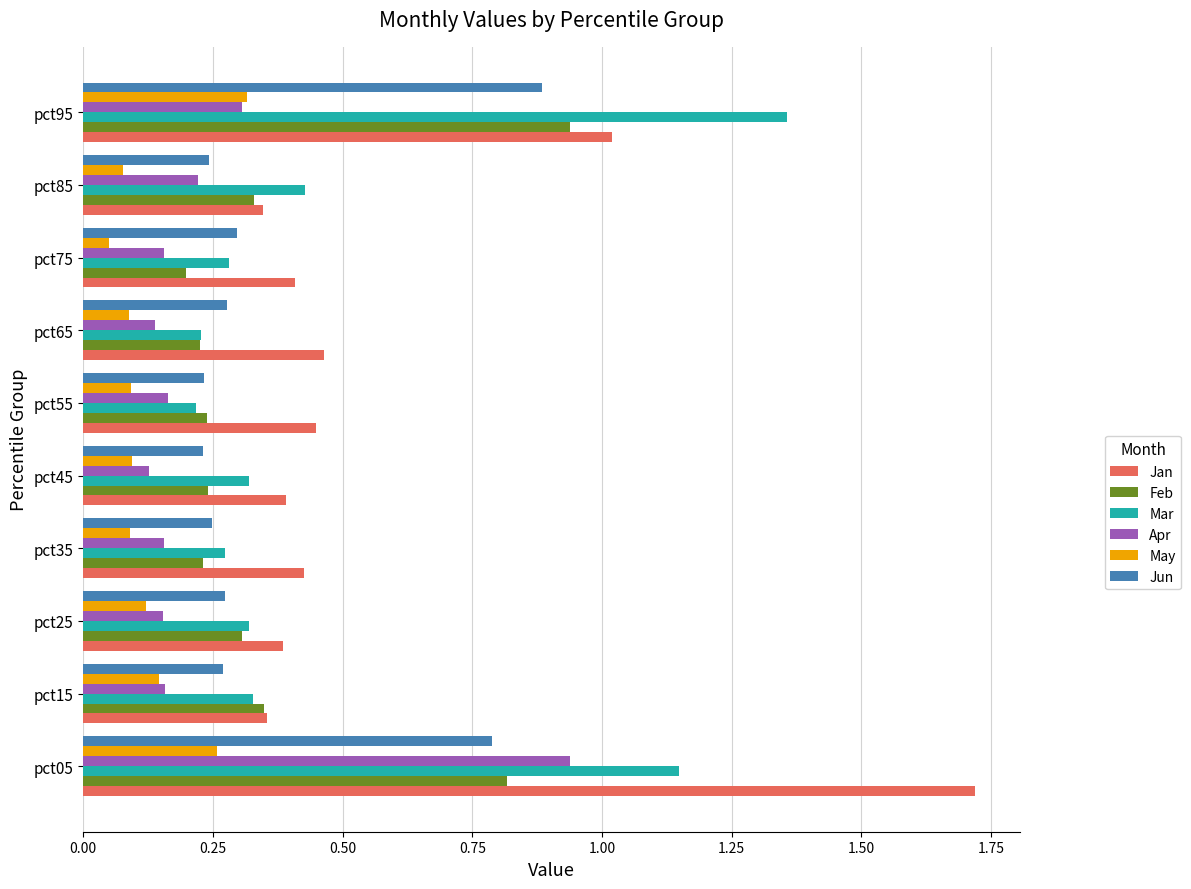

Which series has the largest total across all categories?

Jan